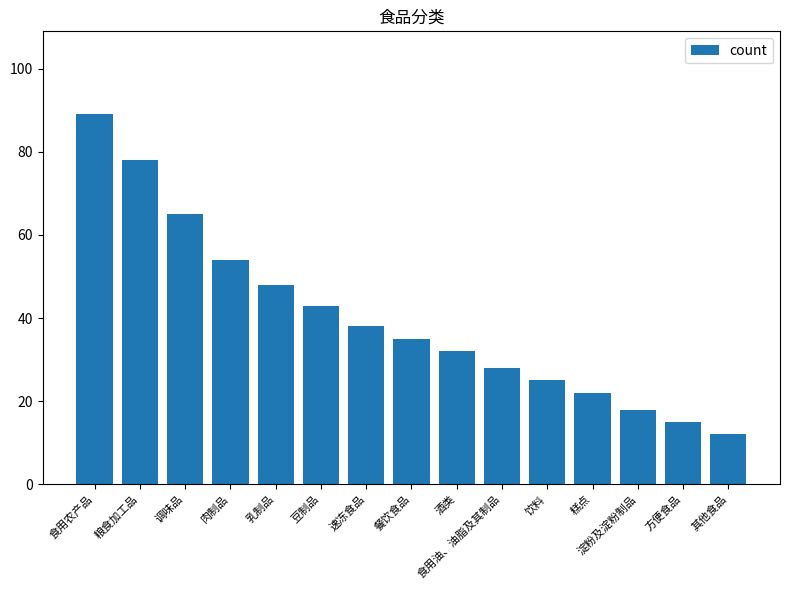

Does the chart contain any negative values?

No